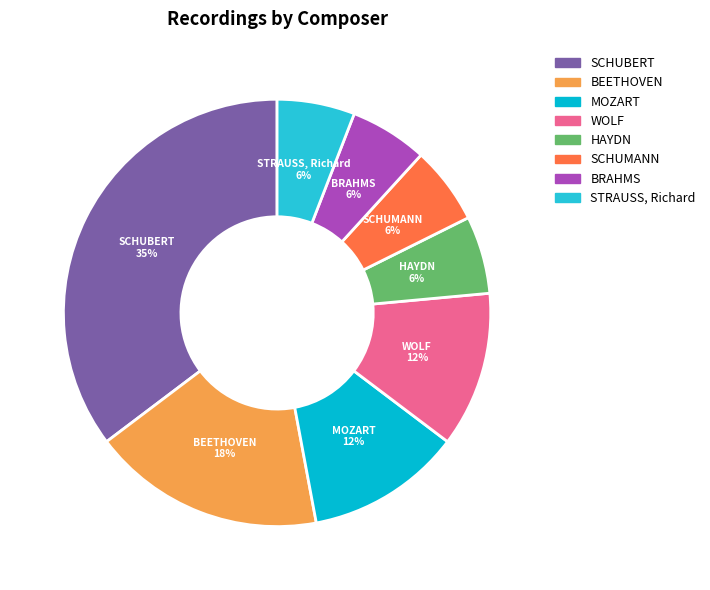

How many segments does this pie chart have?

8